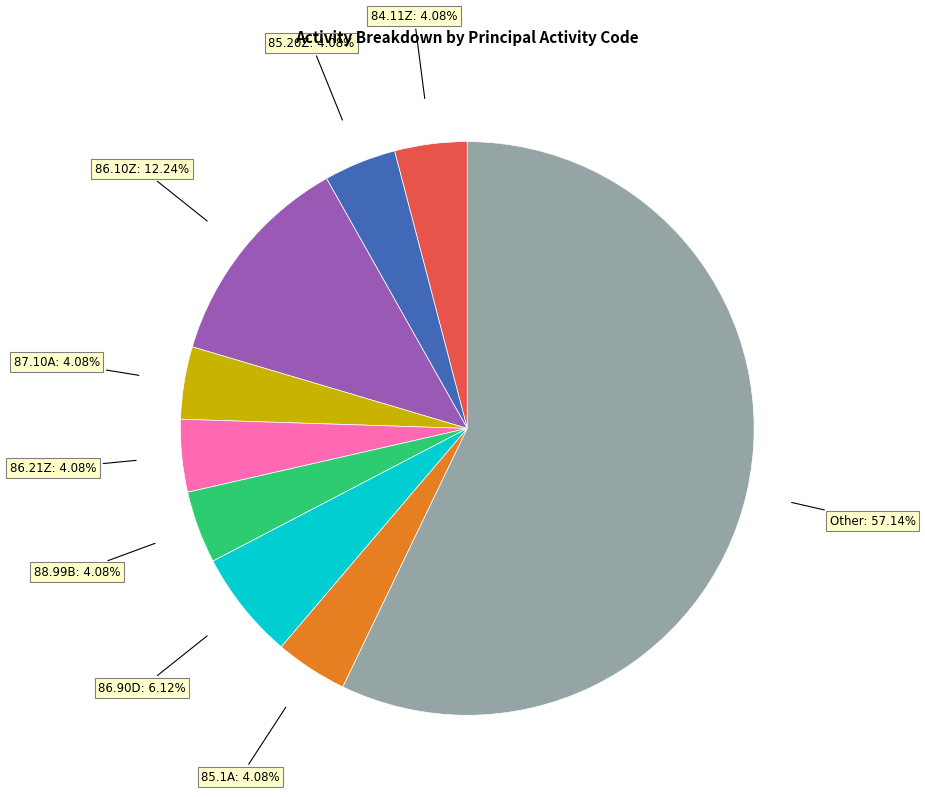

How many slices are in this pie chart?

9